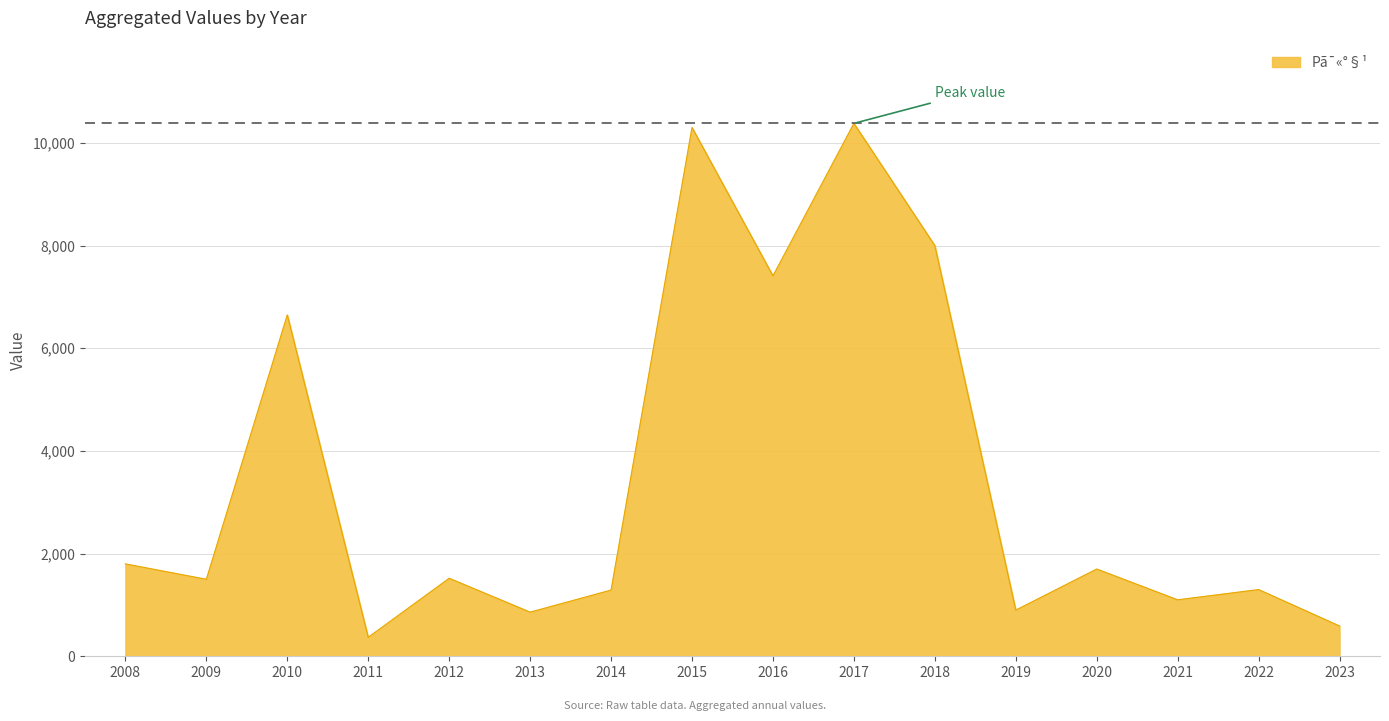

What is the minimum value shown in the chart?

370